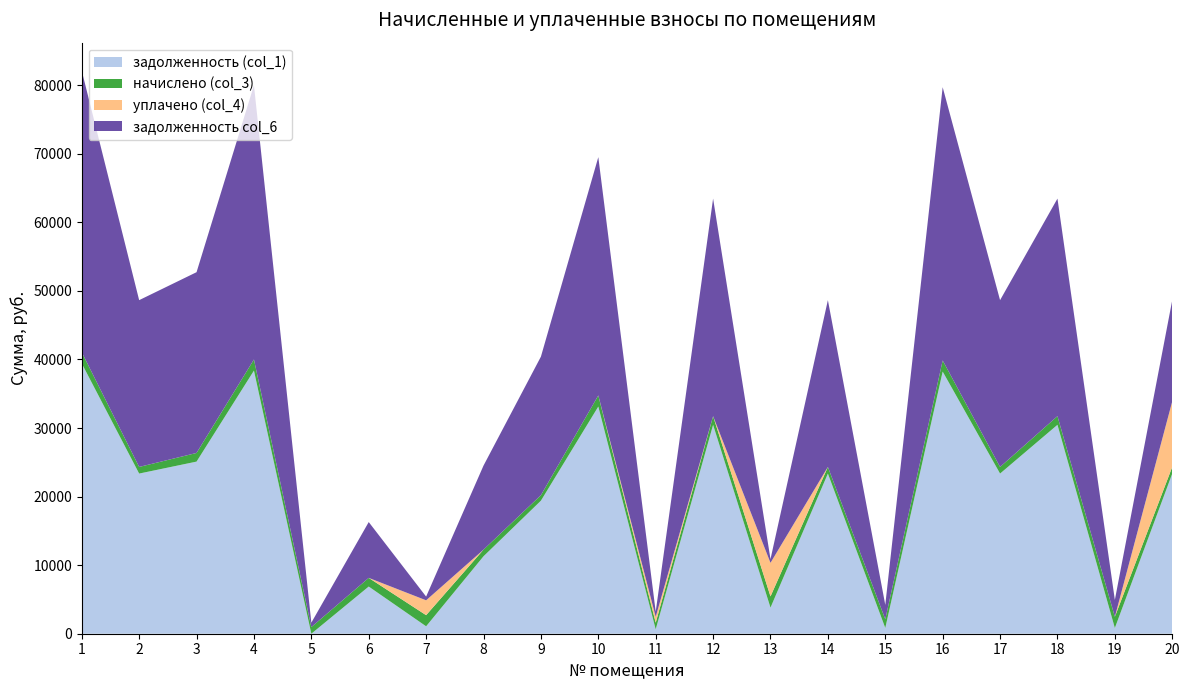

Reading right to left, extract all data points from this chart.

задолженность (col_1): 23355.6	834.7	30466.0	23355.6	38230.2	841.1	23355.6	3808.3	30466.0	643.7	33130.2	19400.2	11292.6	1082.9	6880.9	0.0	38374.2	25099.7	23355.6	39412.7
начислено (col_3): 967.2	1632.2	1261.7	967.2	1620.5	1261.7	967.2	1632.2	1261.7	967.2	1620.5	803.4	967.2	1624.3	1261.7	967.2	1620.5	1261.7	967.2	1632.2
уплачено (col_4): 9566.0	0.0	0.0	0.0	0.0	0.0	0.0	4896.4	0.0	857.2	0.0	0.0	0.0	2165.8	0.0	0.0	0.0	0.0	0.0	0.0
задолженность col_6: 14756.8	2466.8	31727.6	24322.8	39850.7	2102.8	24322.8	544.0	31727.6	753.7	34750.7	20203.6	12259.8	541.5	8142.5	645.0	39994.7	26361.4	24322.8	41044.8